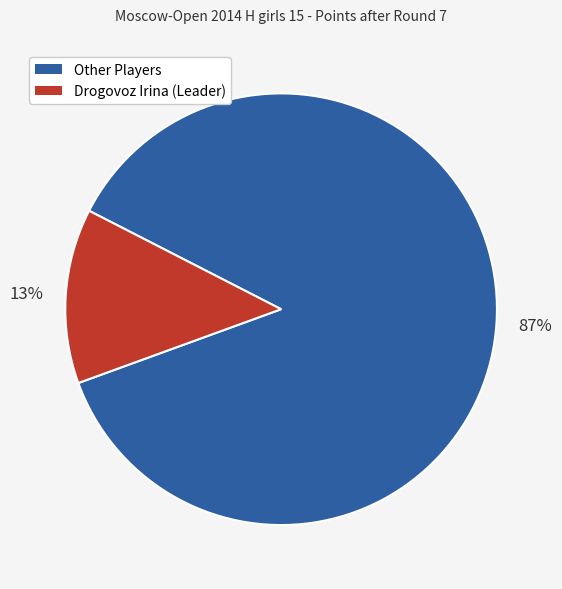

To the nearest percent, what is the average slice percentage?

50%